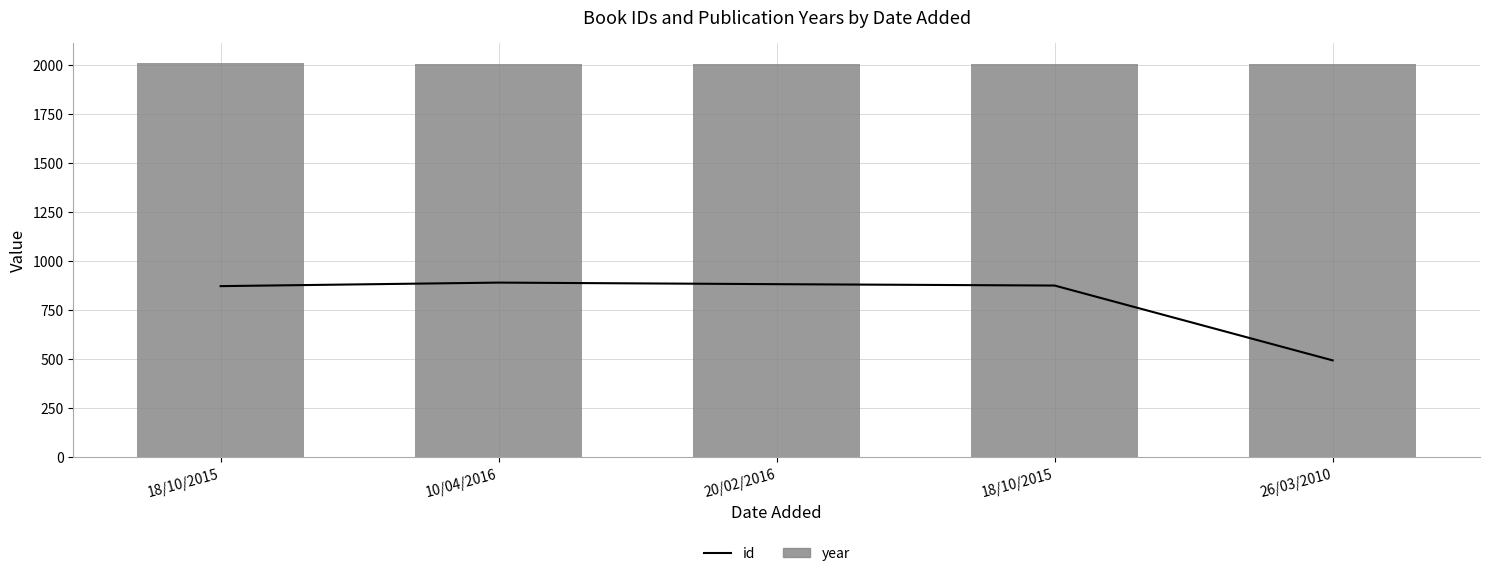

Which category has the highest value in the year series?

18/10/2015